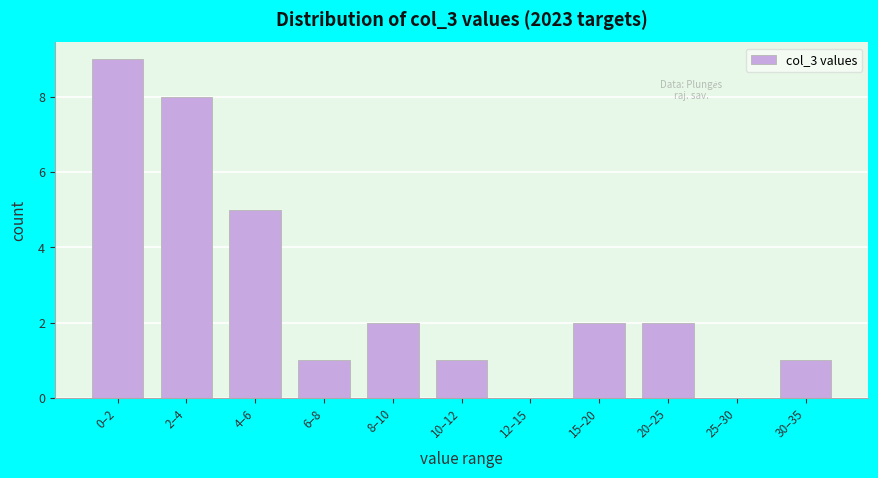

Reading left to right, list all the values displayed in this chart.

0–2=9	2–4=8	4–6=5	6–8=1	8–10=2	10–12=1	12–15=0	15–20=2	20–25=2	25–30=0	30–35=1